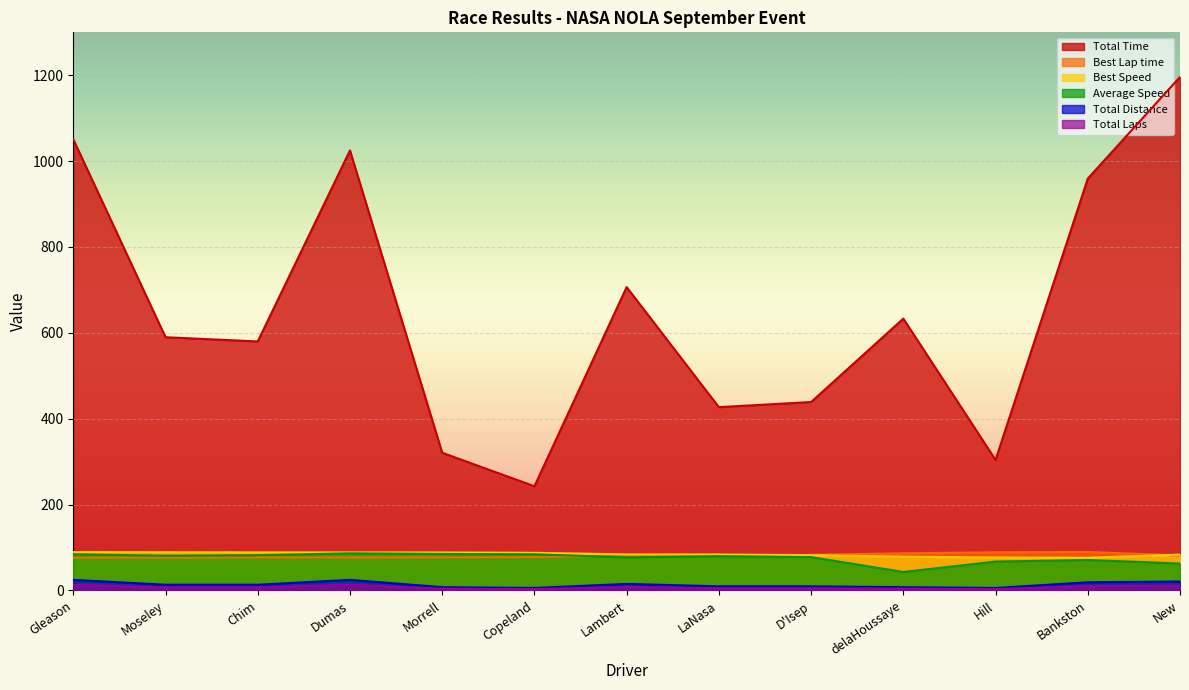

What is the average value of the Total Distance series?

13.5